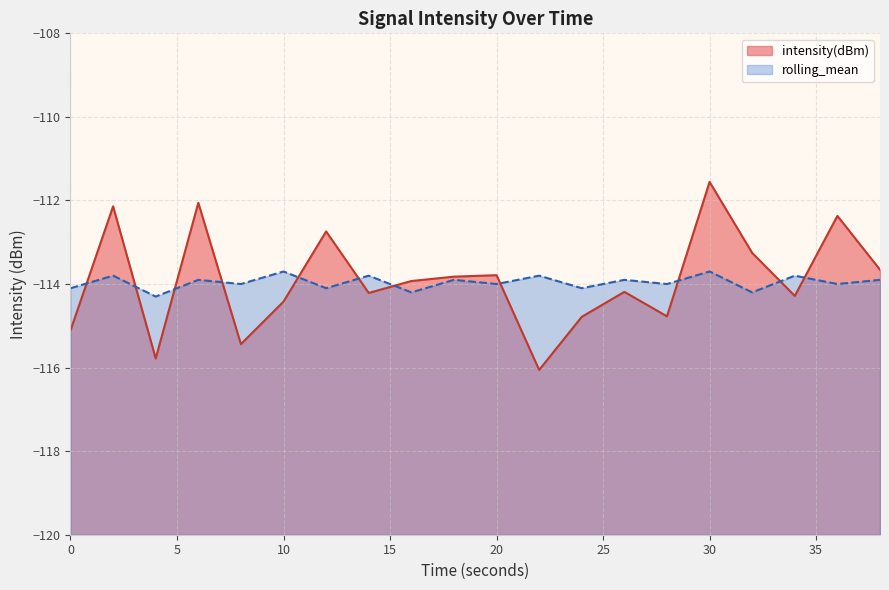

In intensity(dBm), how many points are higher than both neighbors (excluding endpoints)?

7